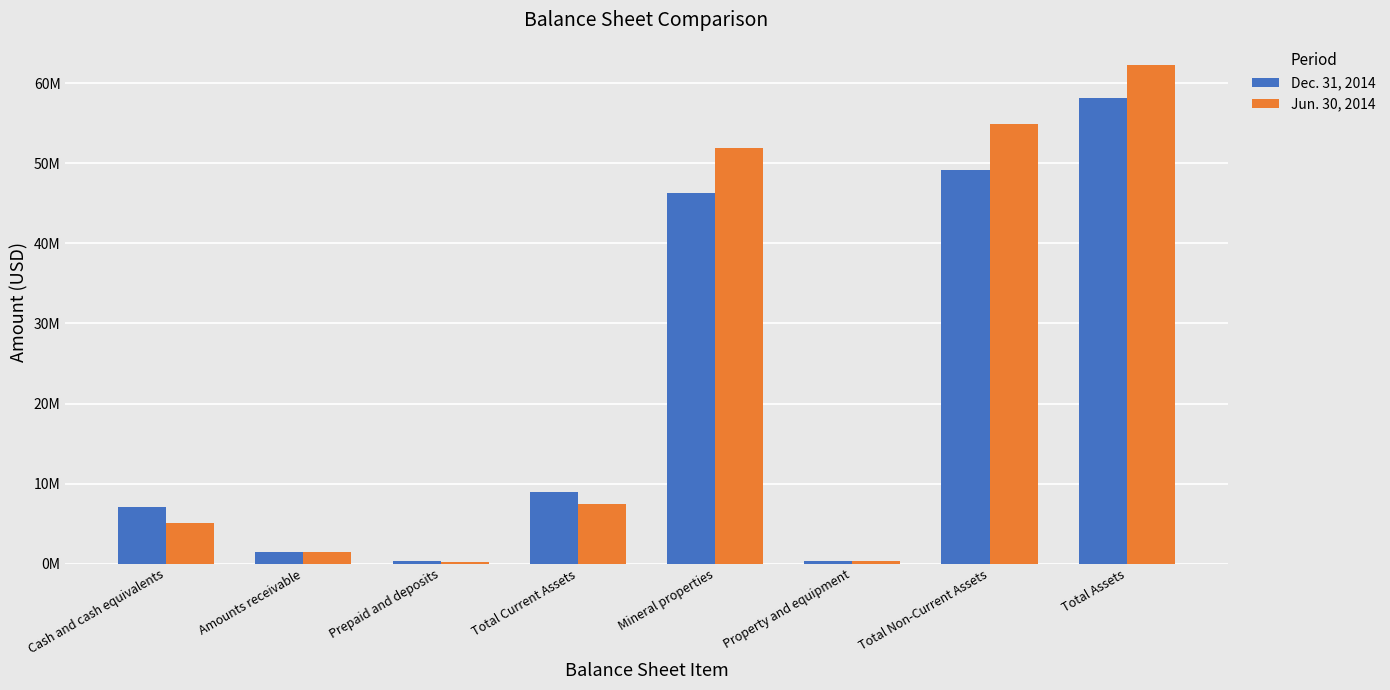

Which series has the widest spread of values?

Jun. 30, 2014